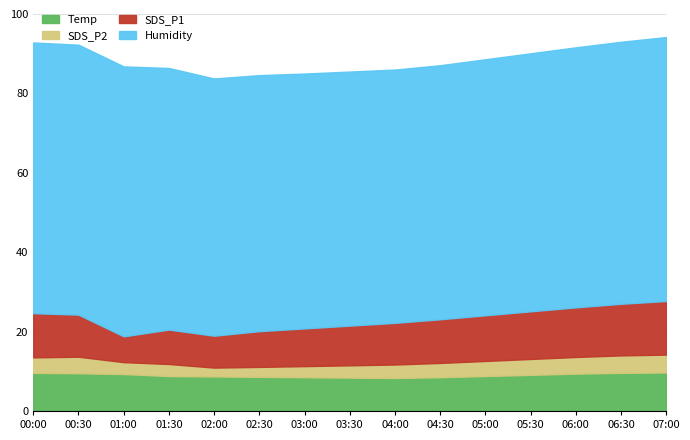

Does the chart have visible grid lines?

Yes